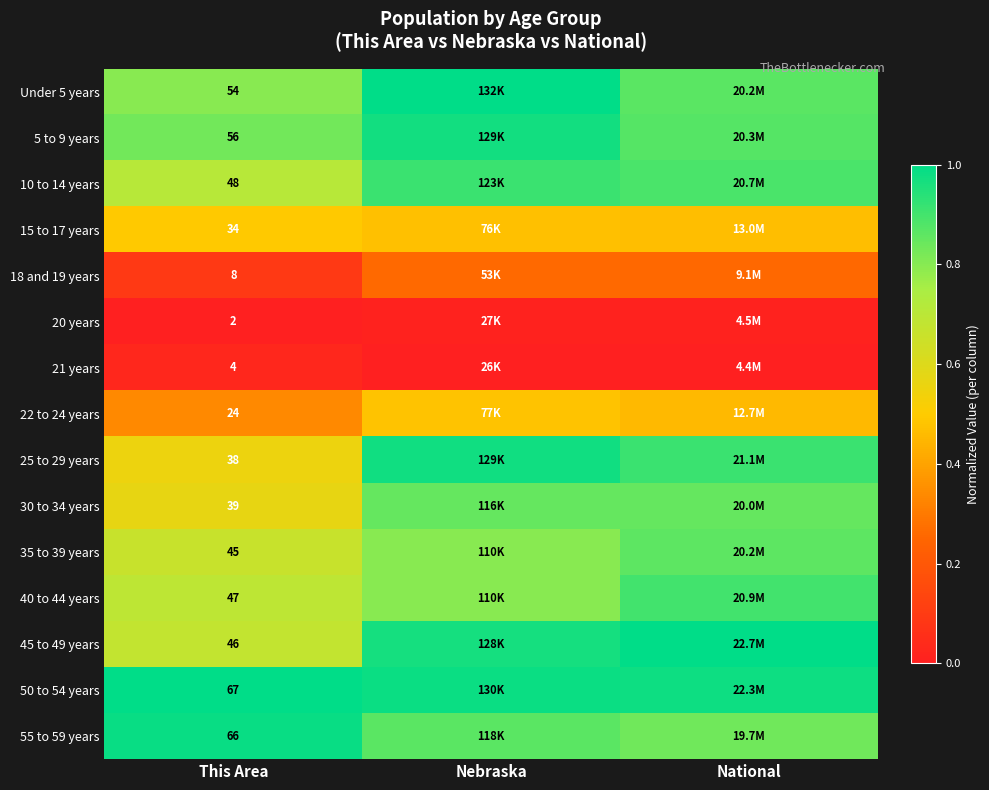

What is the difference between the highest and lowest values at This Area?

65.0